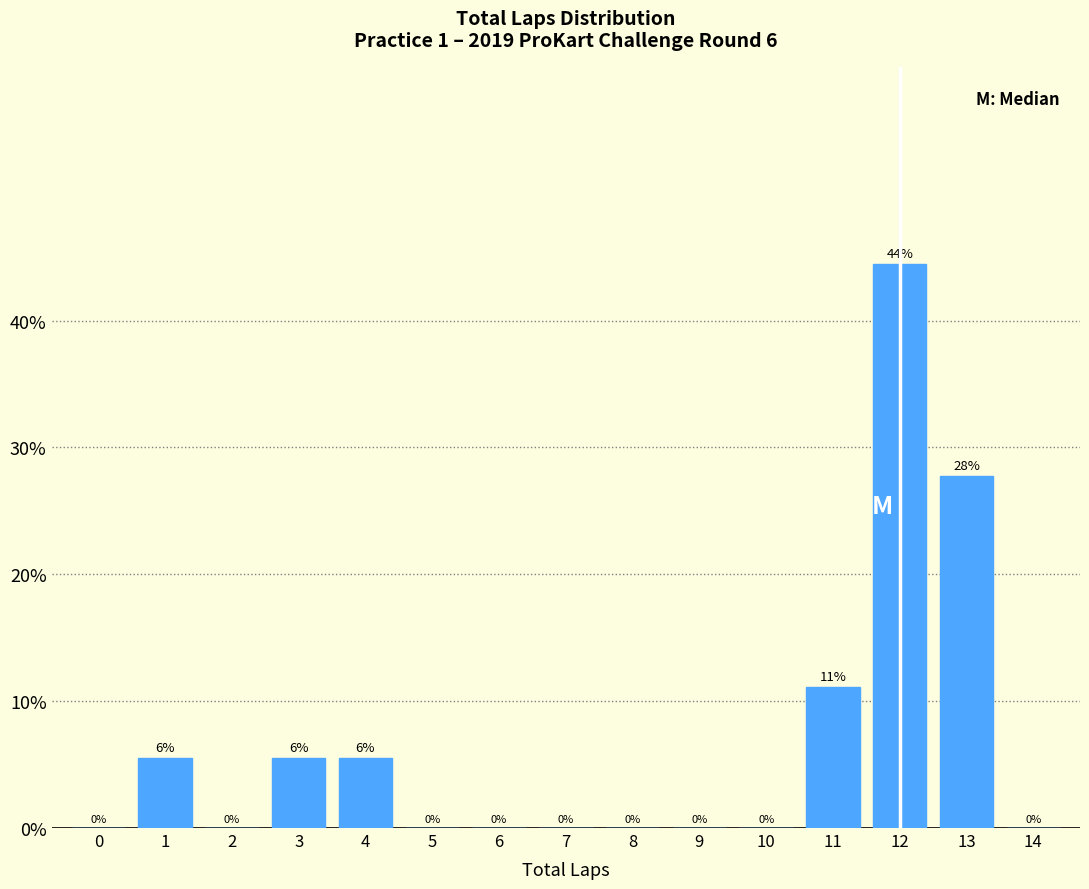

At which label is the value closest to 22?

13